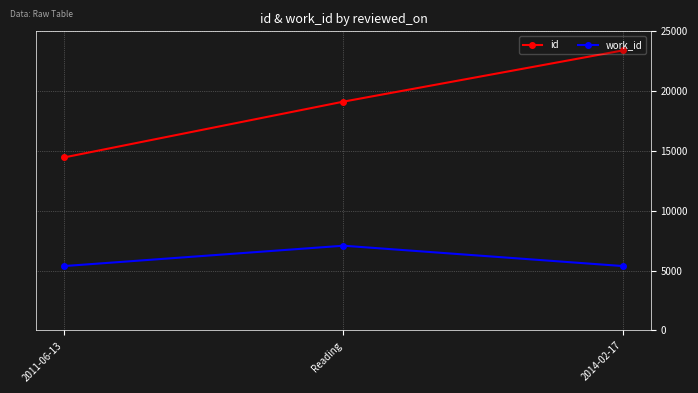

Reading left to right, list all the values displayed in this chart.

id: 14460	19125	23405
work_id: 5379	7080	5379